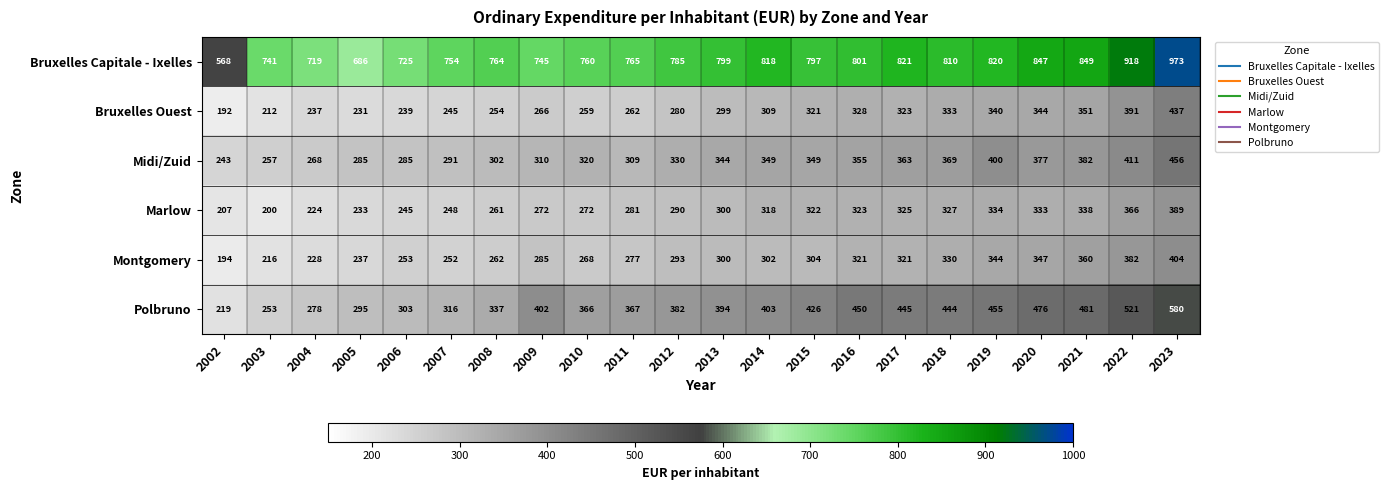

True or false: Montgomery has a value of 360 at 2021.

True